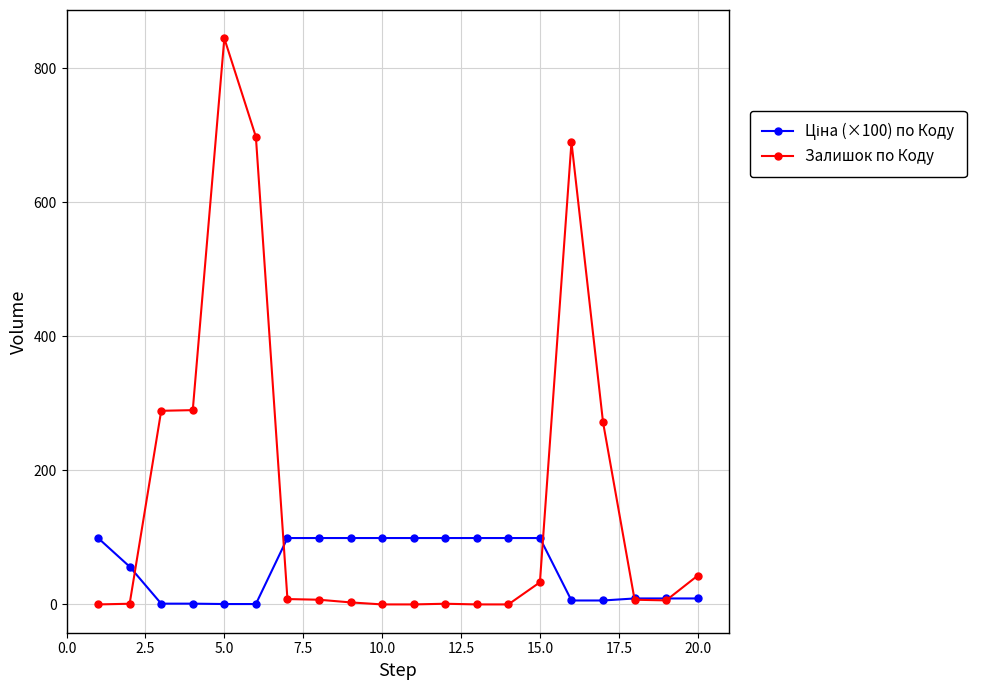

At how many categories does at least one series exceed 369?

3